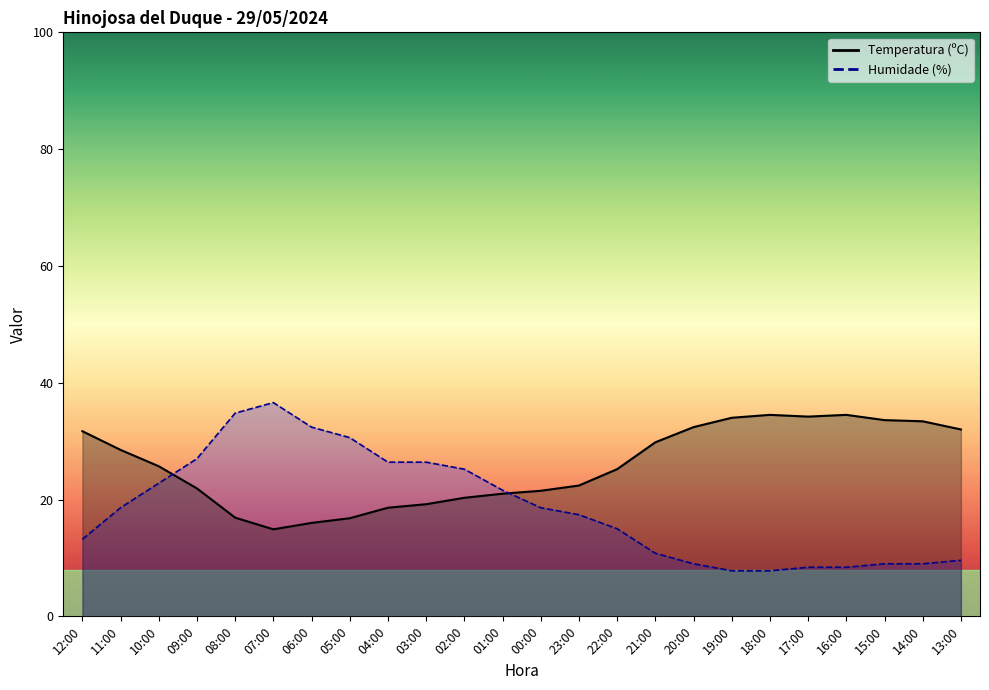

At which category is the sum across all series the highest?

08:00